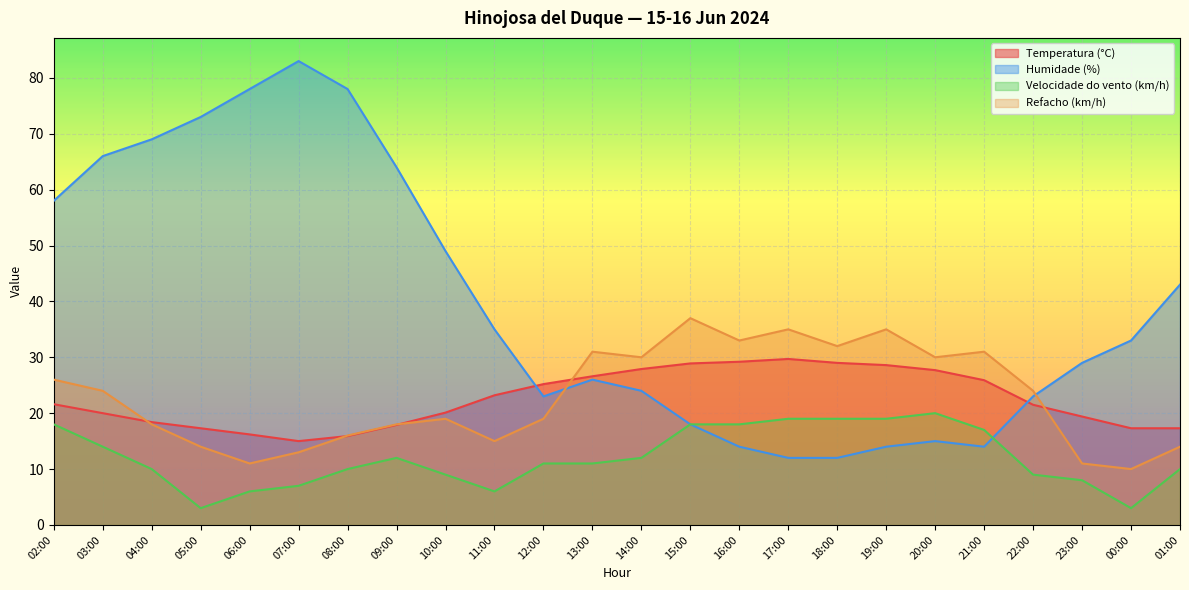

Reading right to left, extract all data points from this chart.

Temperatura (°C): 17.3	17.3	19.4	21.5	25.9	27.7	28.6	29.0	29.7	29.2	28.9	27.9	26.6	25.2	23.2	20.1	17.9	15.9	15.0	16.2	17.3	18.4	20.0	21.6
Humidade (%): 43.0	33.0	29.0	23.0	14.0	15.0	14.0	12.0	12.0	14.0	18.0	24.0	26.0	23.0	35.0	49.0	64.0	78.0	83.0	78.0	73.0	69.0	66.0	58.0
Velocidade do vento (km/h): 10.0	3.0	8.0	9.0	17.0	20.0	19.0	19.0	19.0	18.0	18.0	12.0	11.0	11.0	6.0	9.0	12.0	10.0	7.0	6.0	3.0	10.0	14.0	18.0
Refacho (km/h): 14.0	10.0	11.0	24.0	31.0	30.0	35.0	32.0	35.0	33.0	37.0	30.0	31.0	19.0	15.0	19.0	18.0	16.0	13.0	11.0	14.0	18.0	24.0	26.0